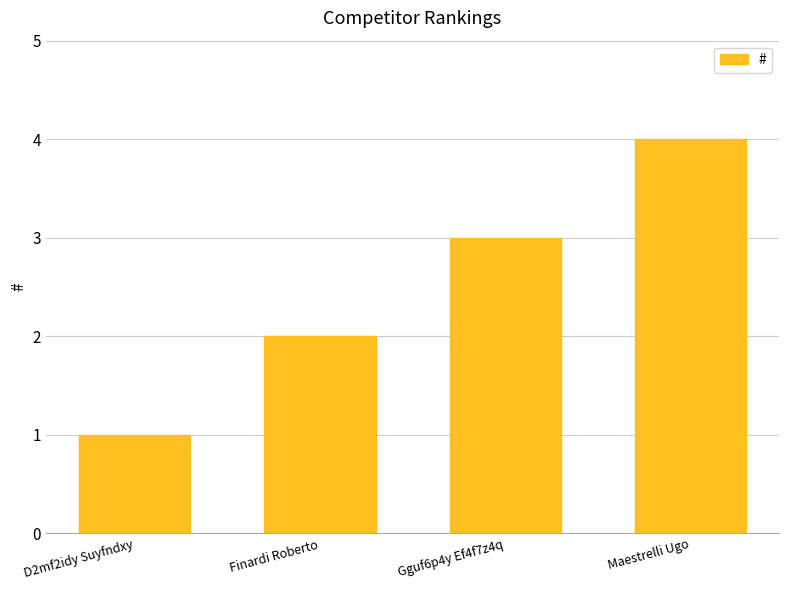

How many values are between 2 and 4?

3